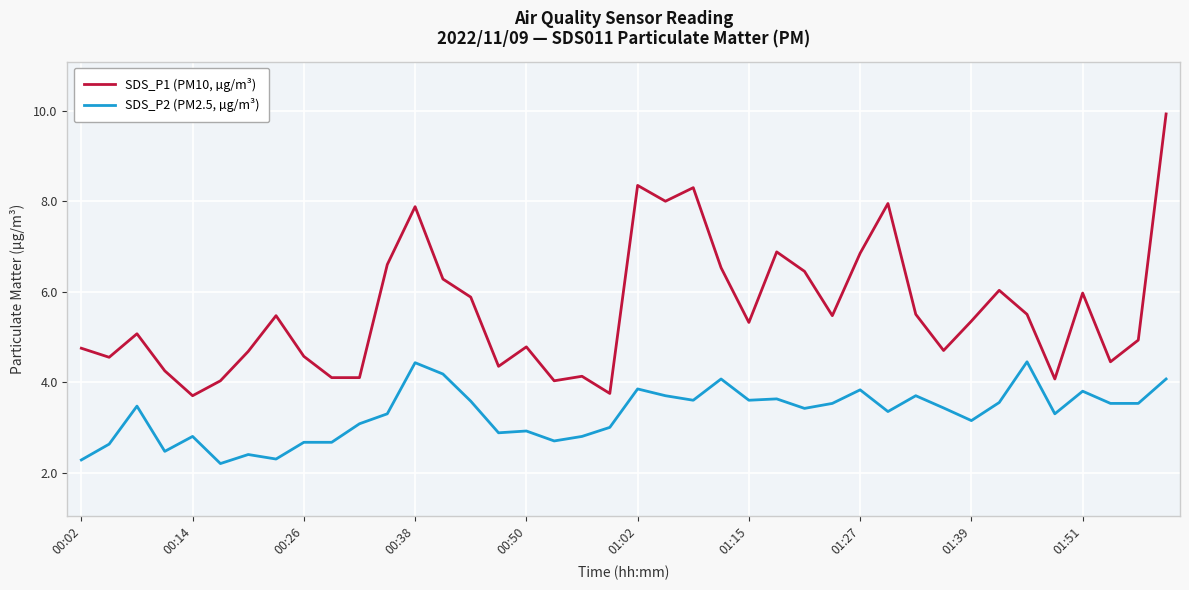

Which series has the widest spread of values?

SDS_P1 (PM10, µg/m³)